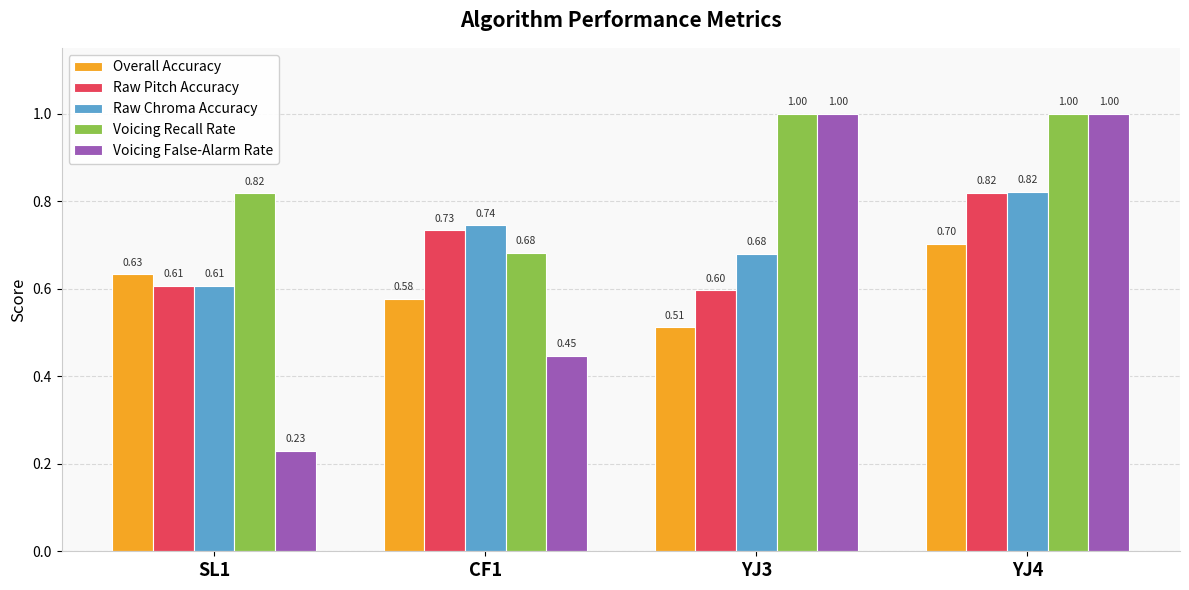

What is the sum of the Raw Chroma Accuracy values at YJ4 and SL1?

1.4